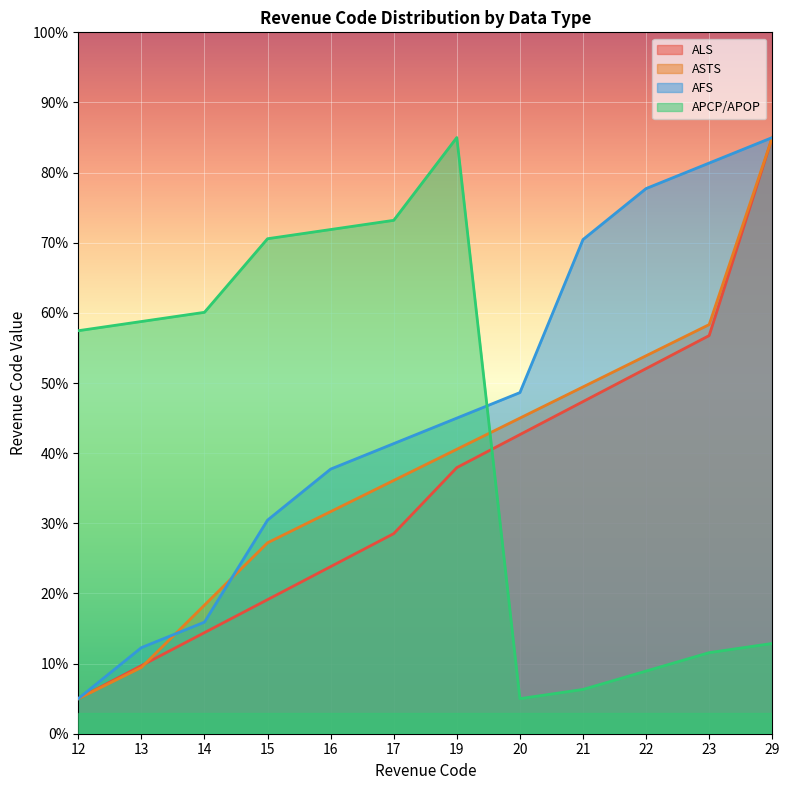

Rank the categories by APCP/APOP value from lowest to highest.

20, 21, 22, 23, 29, 12, 13, 14, 15, 16, 17, 19